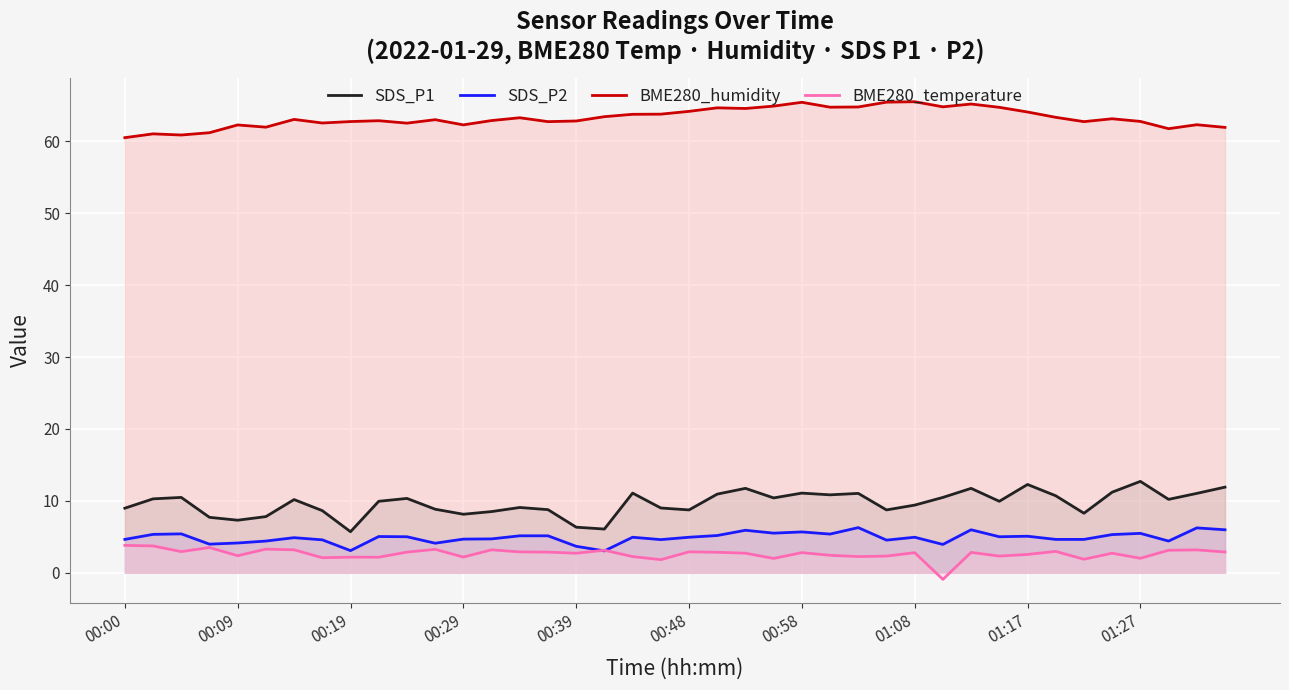

Is the value of SDS_P1 at 14 greater than the value of BME280_temperature at 11?

Yes